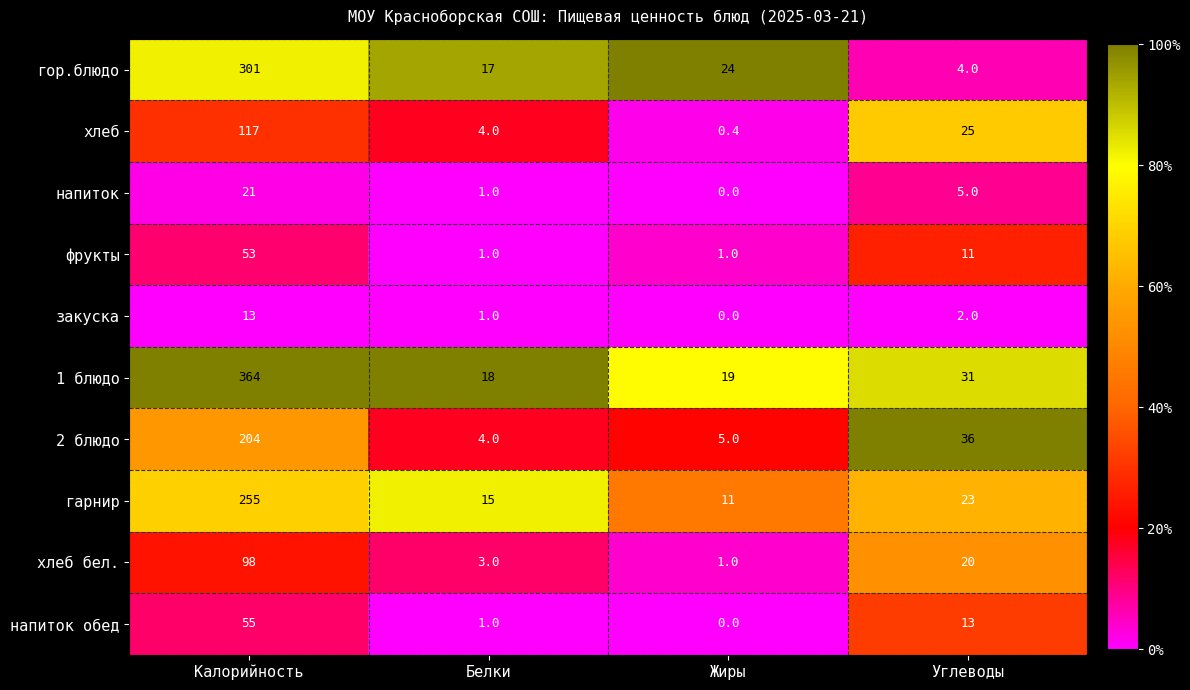

The хлеб бел. series shows 20.0 at Углеводы. True or false?

True